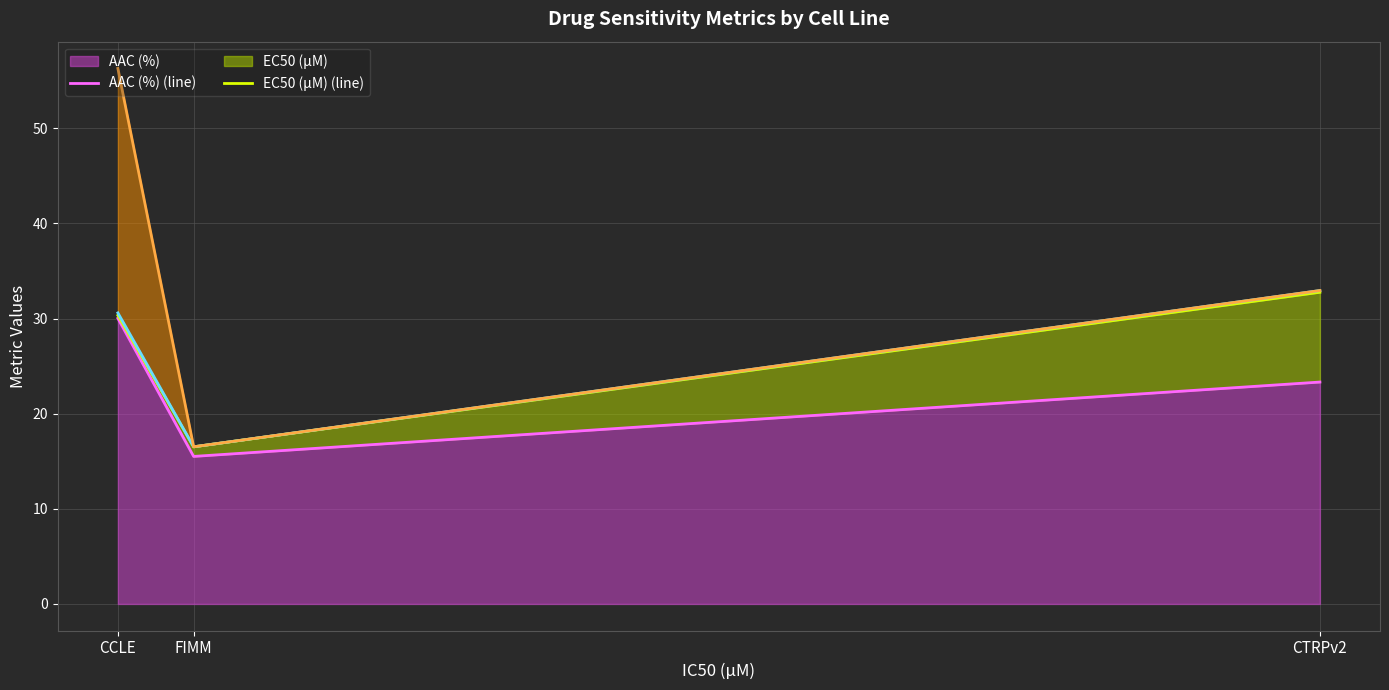

Reading left to right, extract all data points from this chart.

AAC (%) (line): 30.0	15.5	23.3
EC50 (µM) (line): 30.3	16.5	32.8
DSS1 (arb.) (line): 30.6	16.5	32.9
Einf (%) (line): 56.3	16.5	32.9